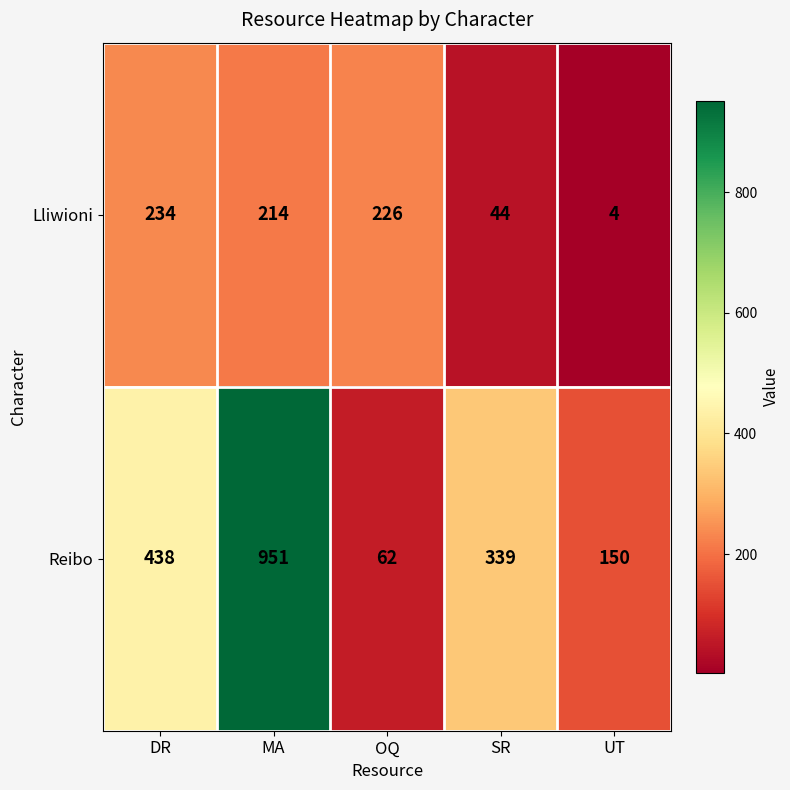

What is the sum of all Reibo values?

1940